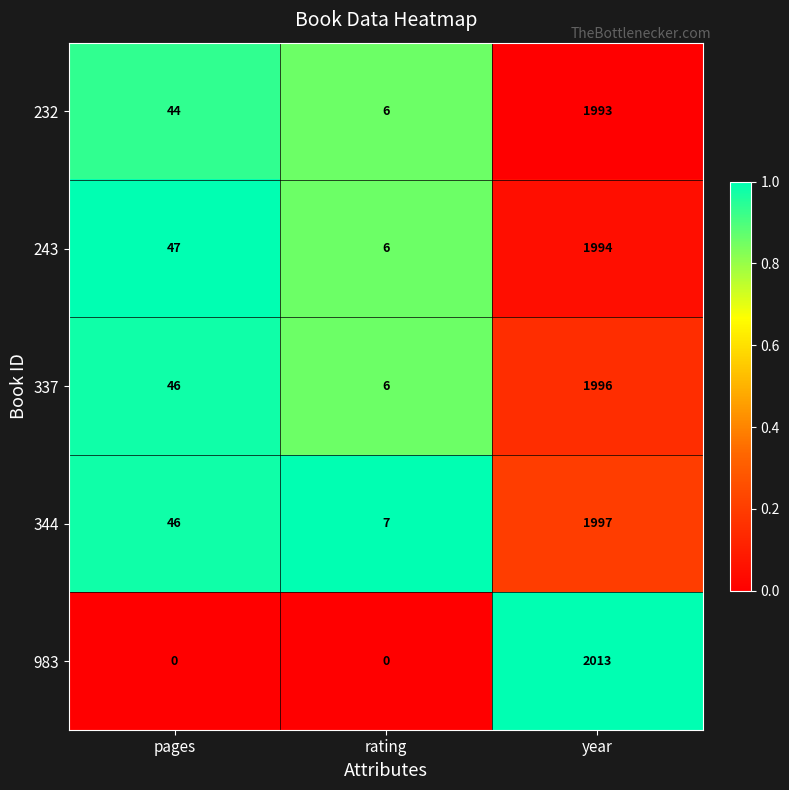

True or false: 243 has a value of 6 at rating.

True